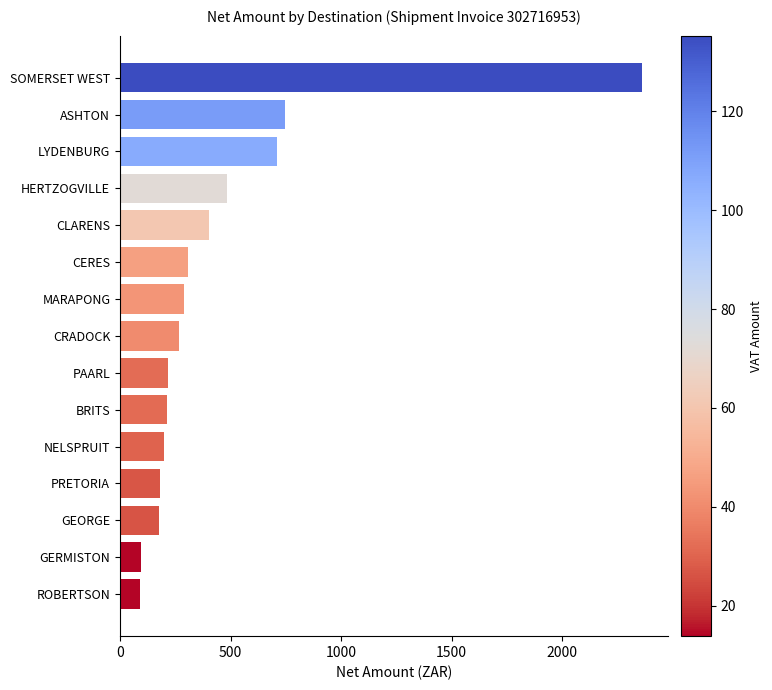

What is the smallest value displayed?

92.0